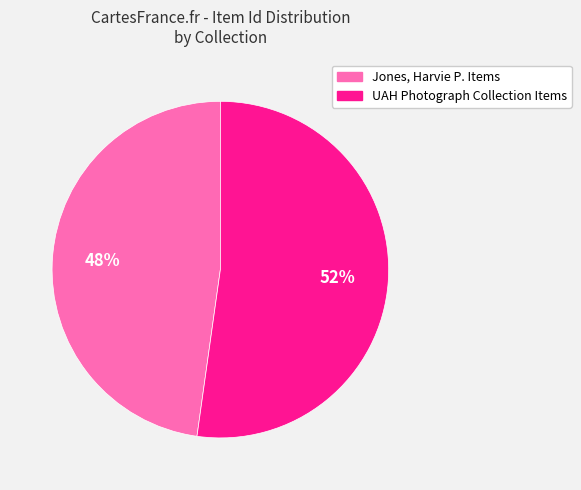

To the nearest percent, what is the difference between the largest and smallest slice percentages?

4%